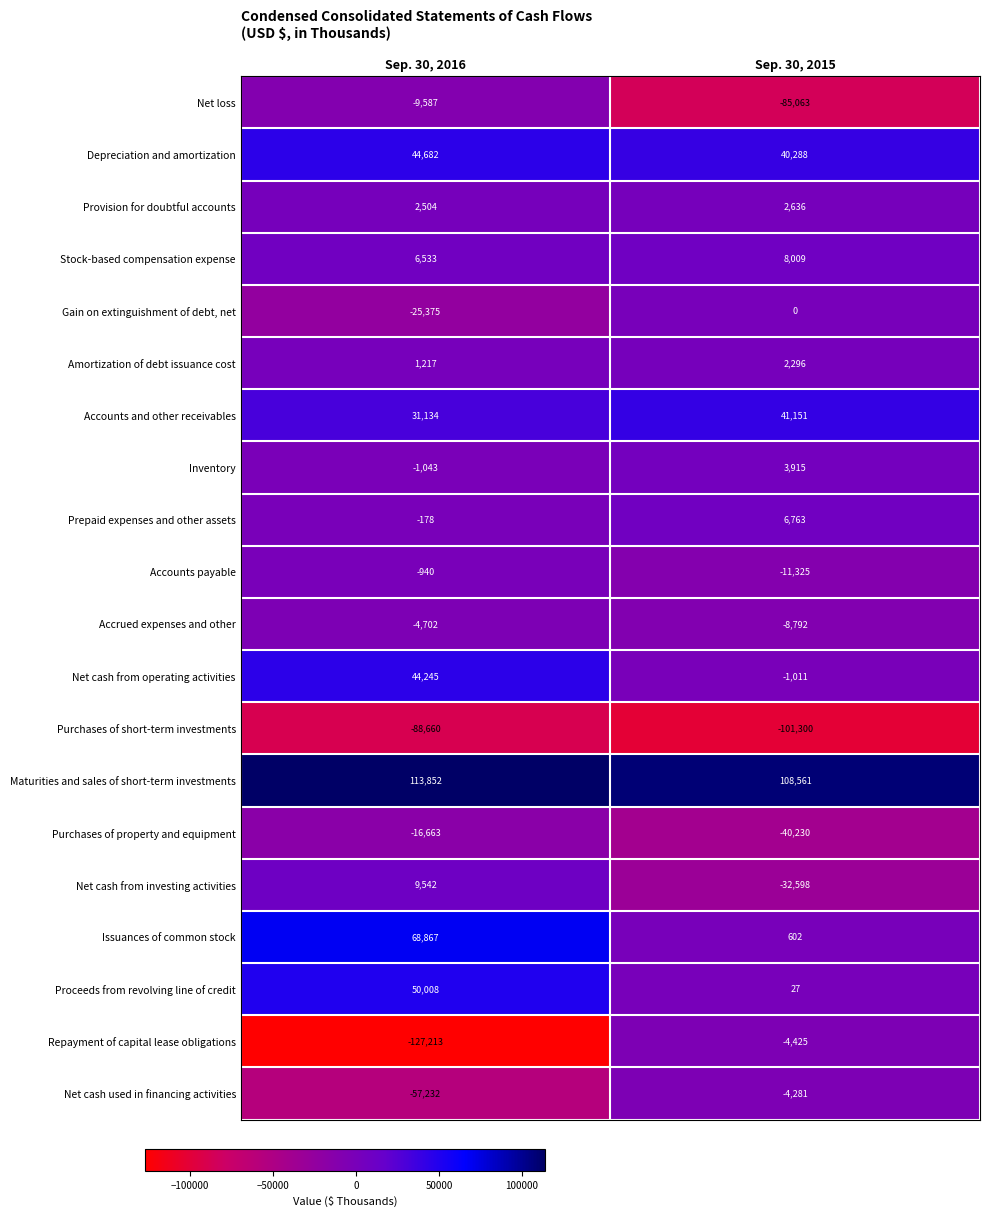

Is the value of Maturities and sales of short-term investments at Sep. 30, 2015 greater than the value of Net cash from investing activities at Sep. 30, 2016?

Yes